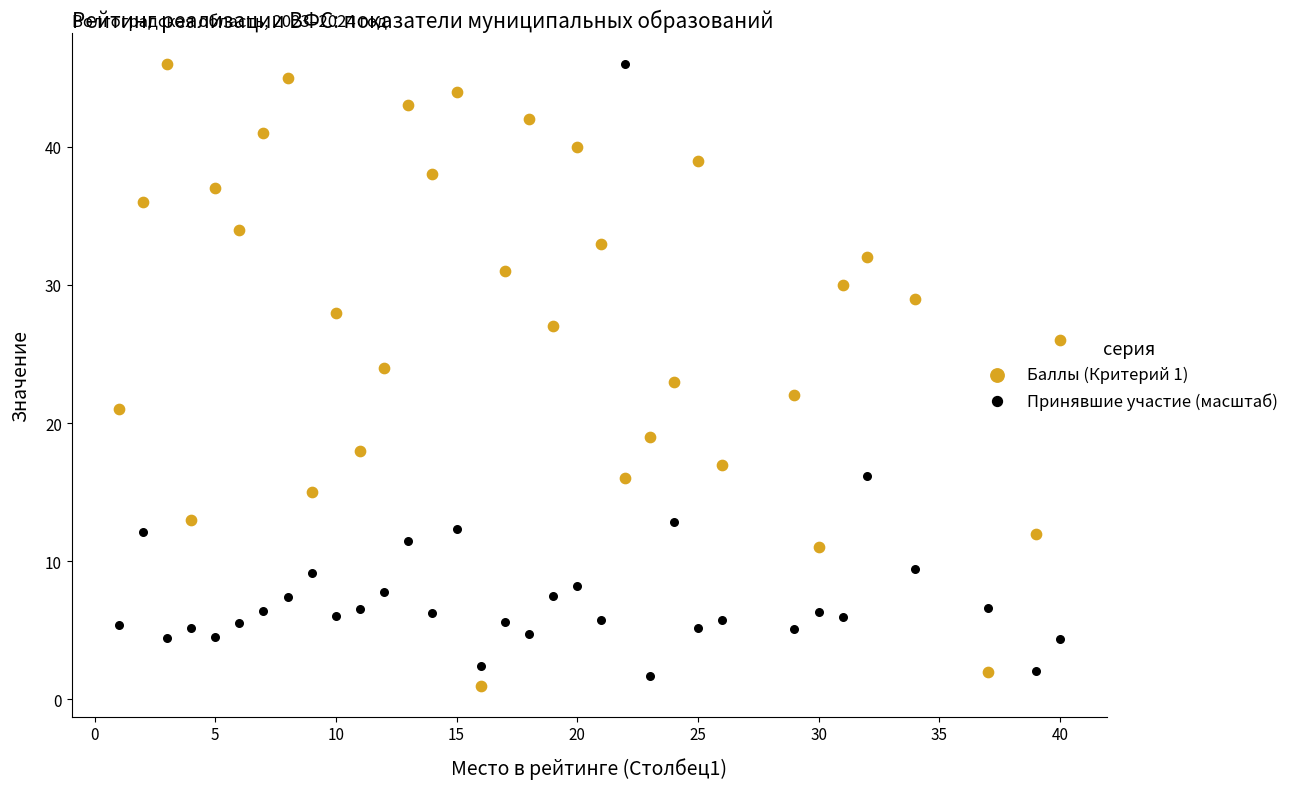

At how many categories does at least one series exceed 29?

17